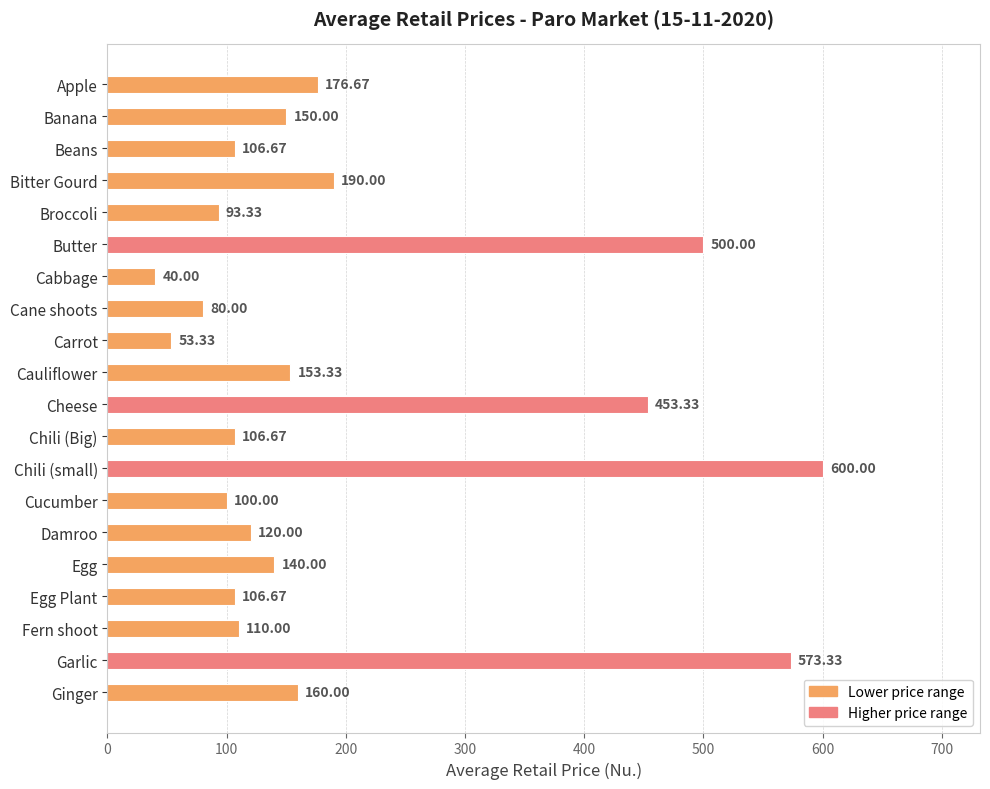

How many bars are there in total?

20